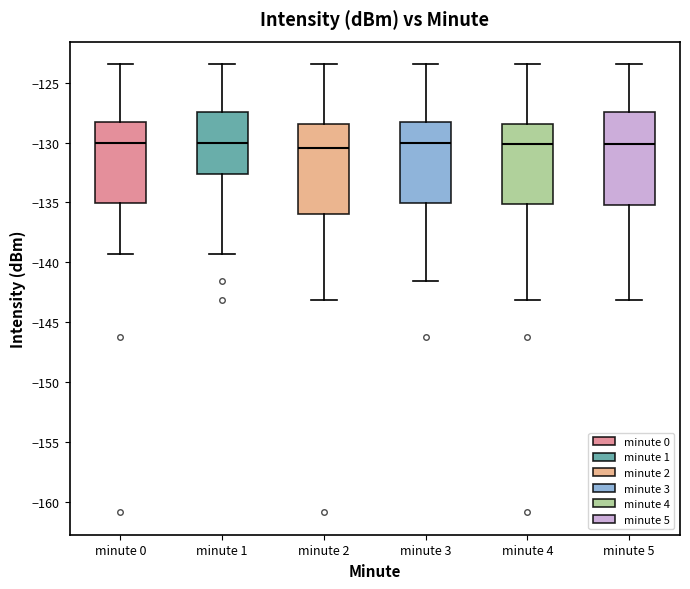

Where does the lower whisker of the box for minute 4 end on the y-axis? The values are not printed on the chart, so give them approximately, as read against the axis.

-143.0